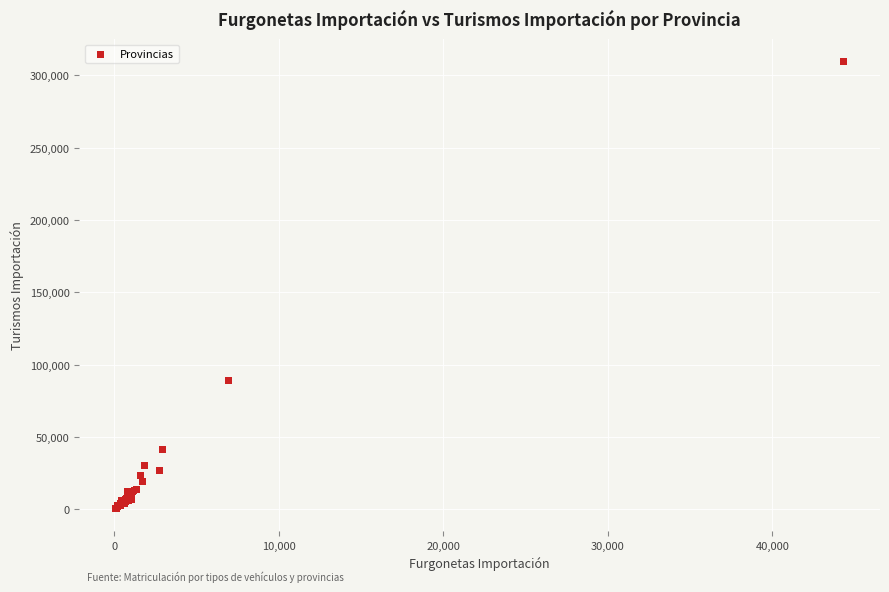

What Y value in the scatter plot is closest to 155184?

89452